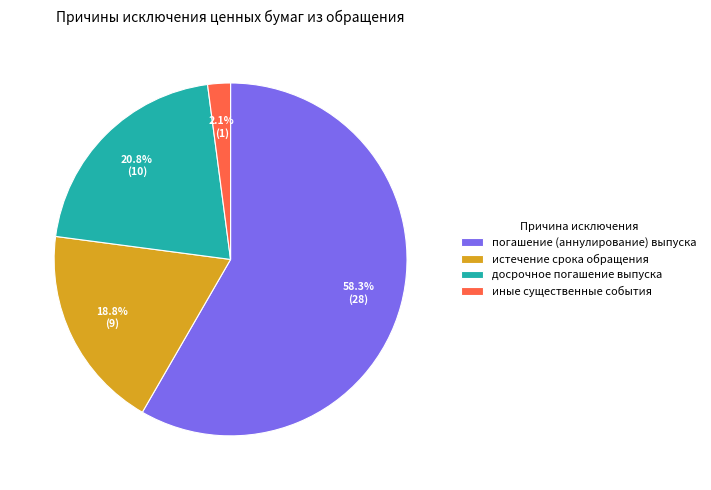

What is the ratio of the value at истечение срока обращения to the value at погашение (аннулирование) выпуска?

0.3